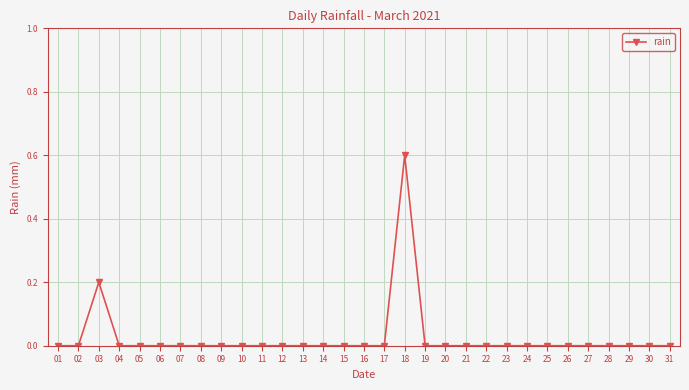

What is the value of the 18th point from the left?

0.6